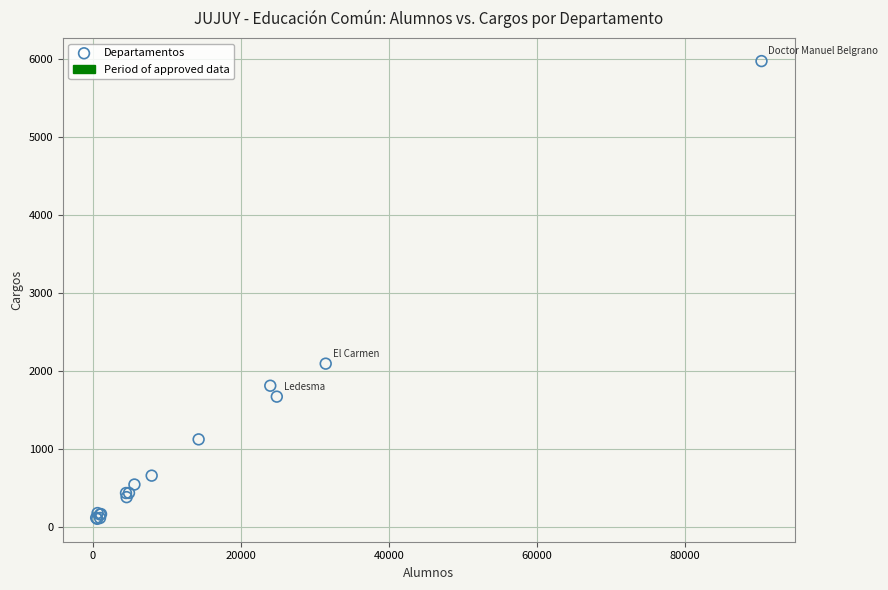

What Y value in the scatter plot is closest to 3040?

2095